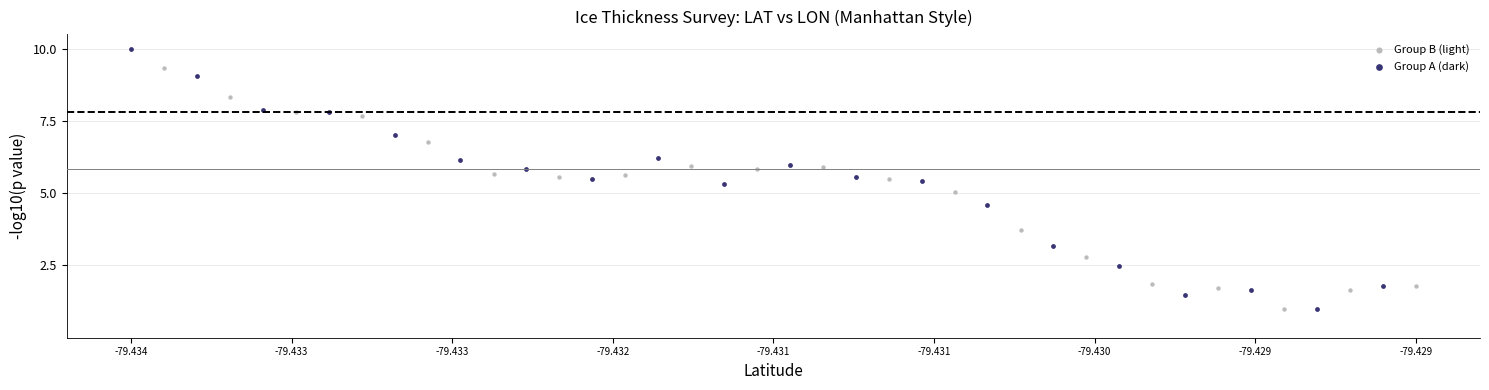

Which series has the largest Y range (max minus min)?

Group A (dark)